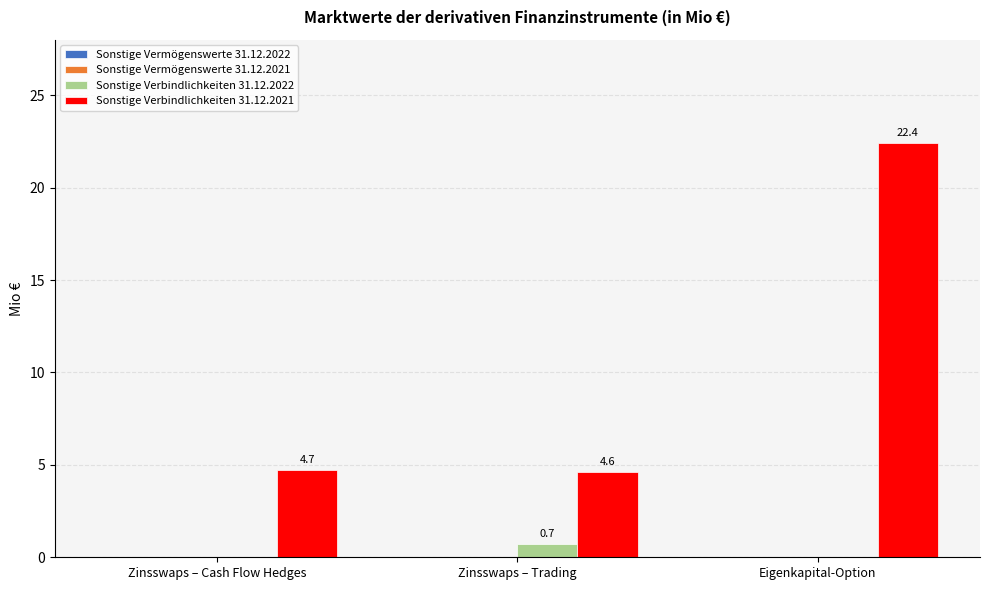

Is it true that Sonstige Verbindlichkeiten 31.12.2022 equals 0.0 at Zinsswaps – Cash Flow Hedges?

True